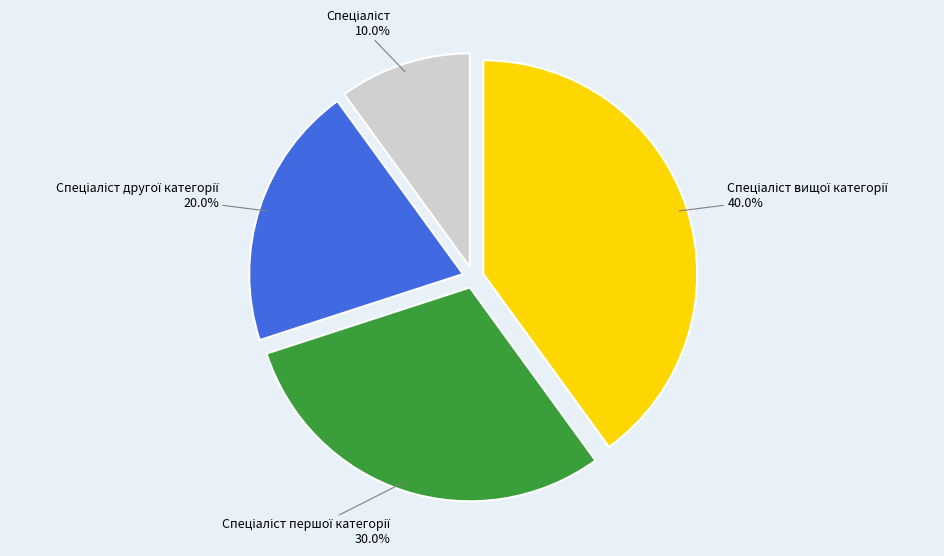

Does any single category account for the majority?

No